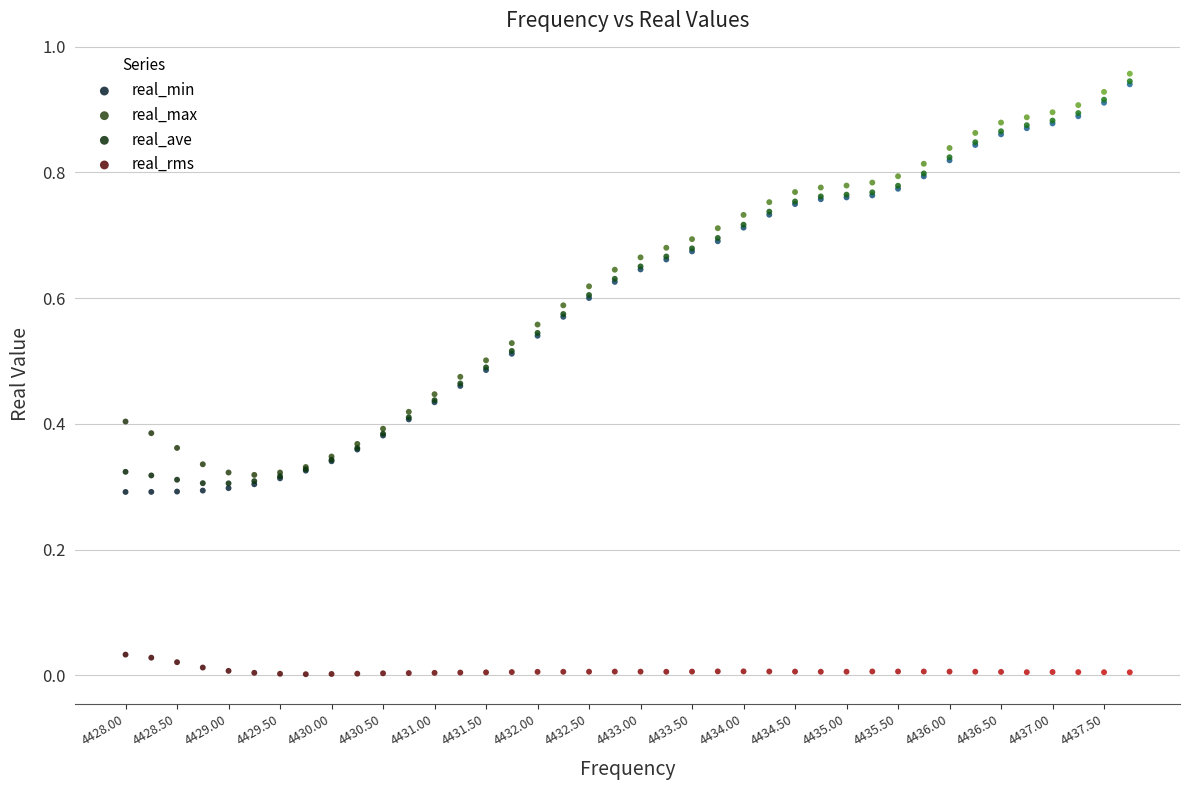

Which series reaches the minimum Y coordinate?

real_rms